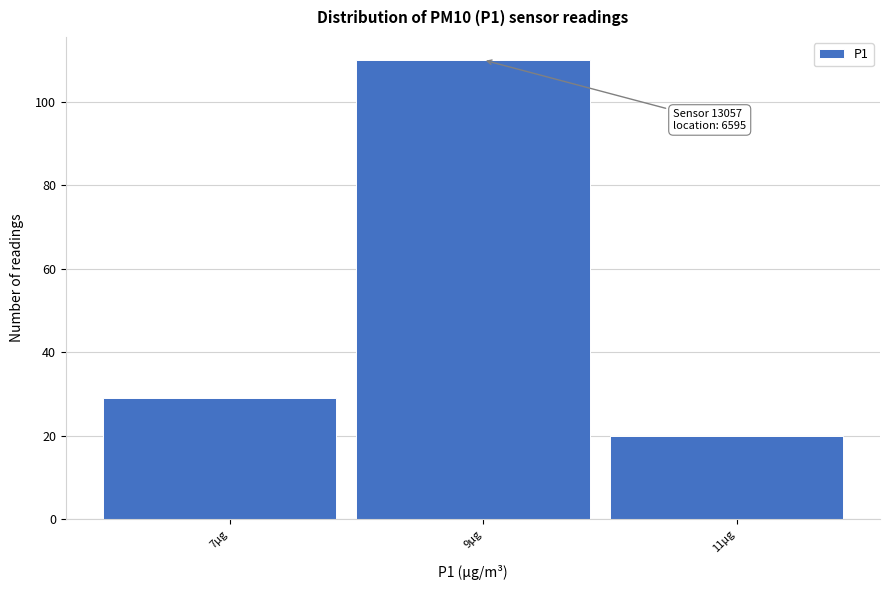

Reading left to right, transcribe all the data shown in this chart.

7µg=29	9µg=110	11µg=20